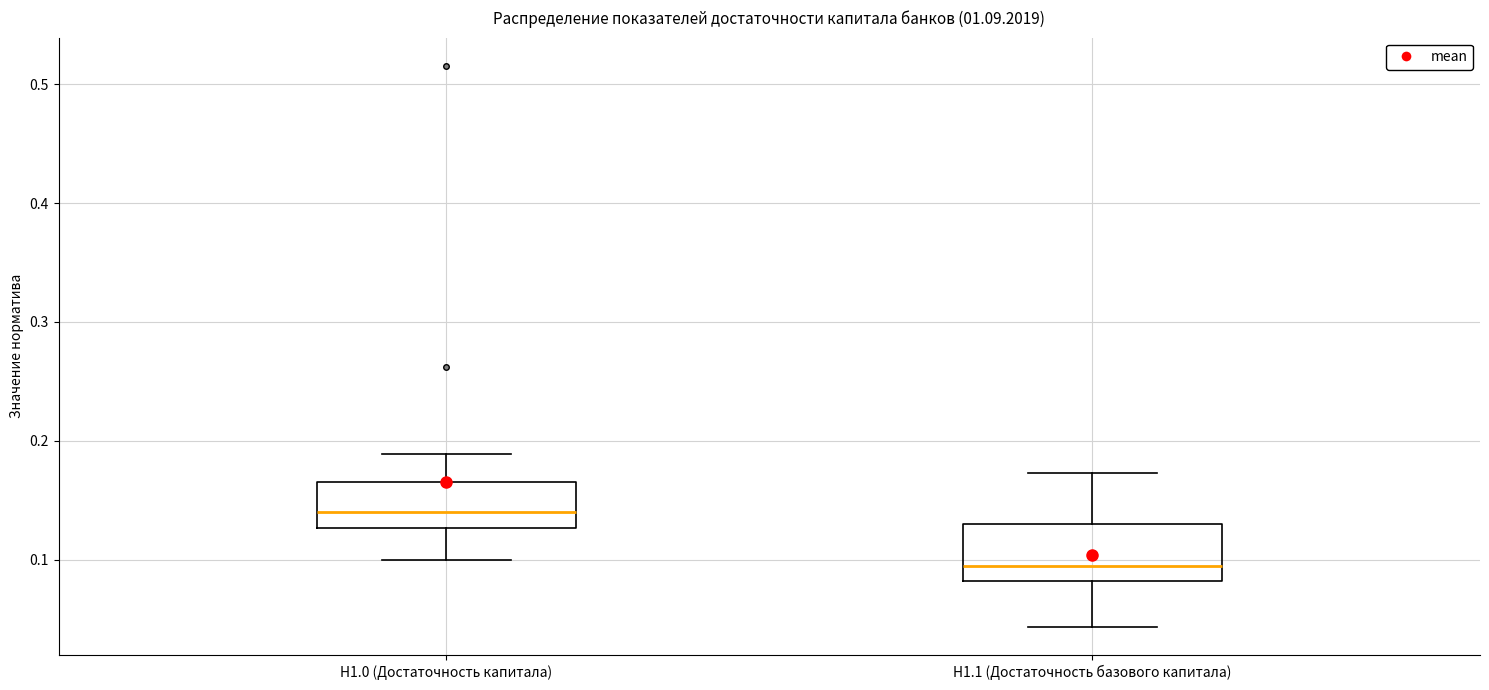

Reading left to right, read every box against the y-axis: the position of its median line, the range the box covers, and the ends of its whiskers. The values are not printed on the chart, so give them approximately, as read against the axis.

Н1.0 (Достаточность капитала): median 0.14, box 0.13 to 0.16, whiskers 0.10 to 0.19
Н1.1 (Достаточность базового капитала): median 0.09, box 0.08 to 0.13, whiskers 0.04 to 0.17